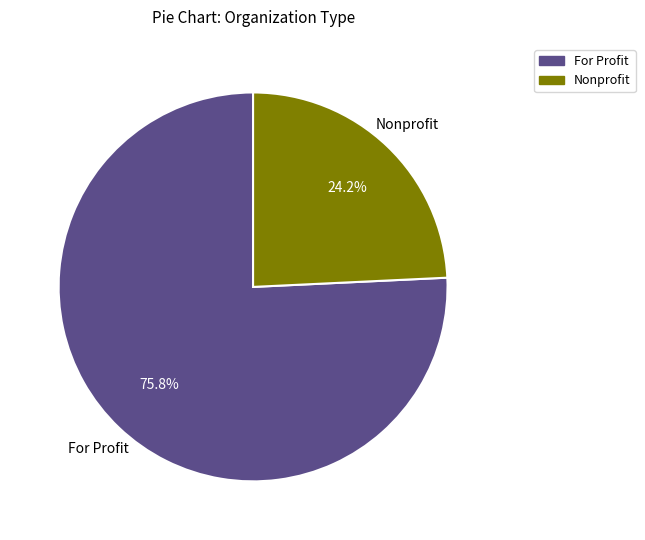

Which category has the biggest portion of the pie?

For Profit